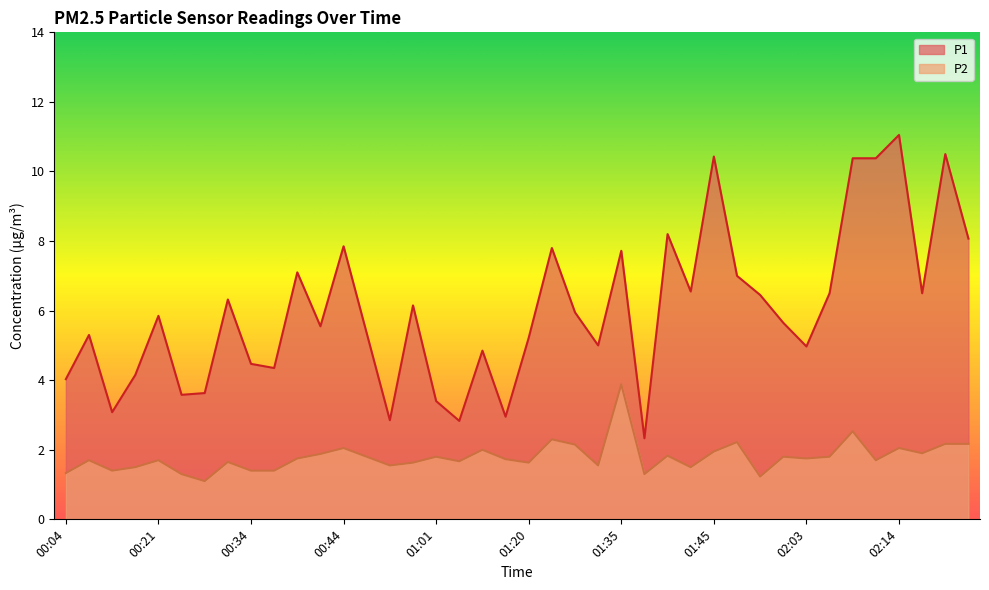

At which category is the sum across all series the highest?

02:14